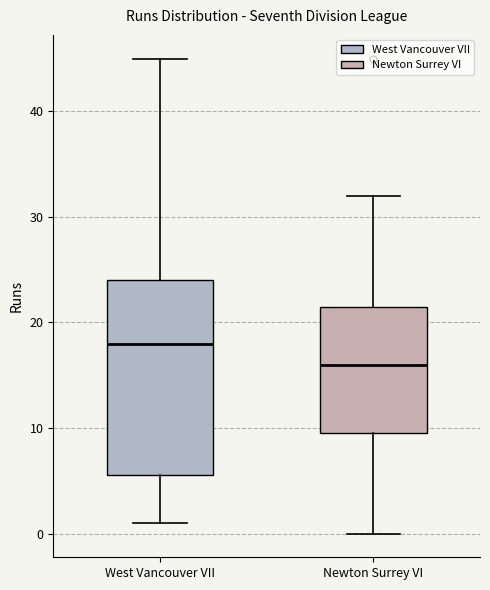

Where is the upper edge of the box for Newton Surrey VI on the y-axis? The values are not printed on the chart, so give them approximately, as read against the axis.

22